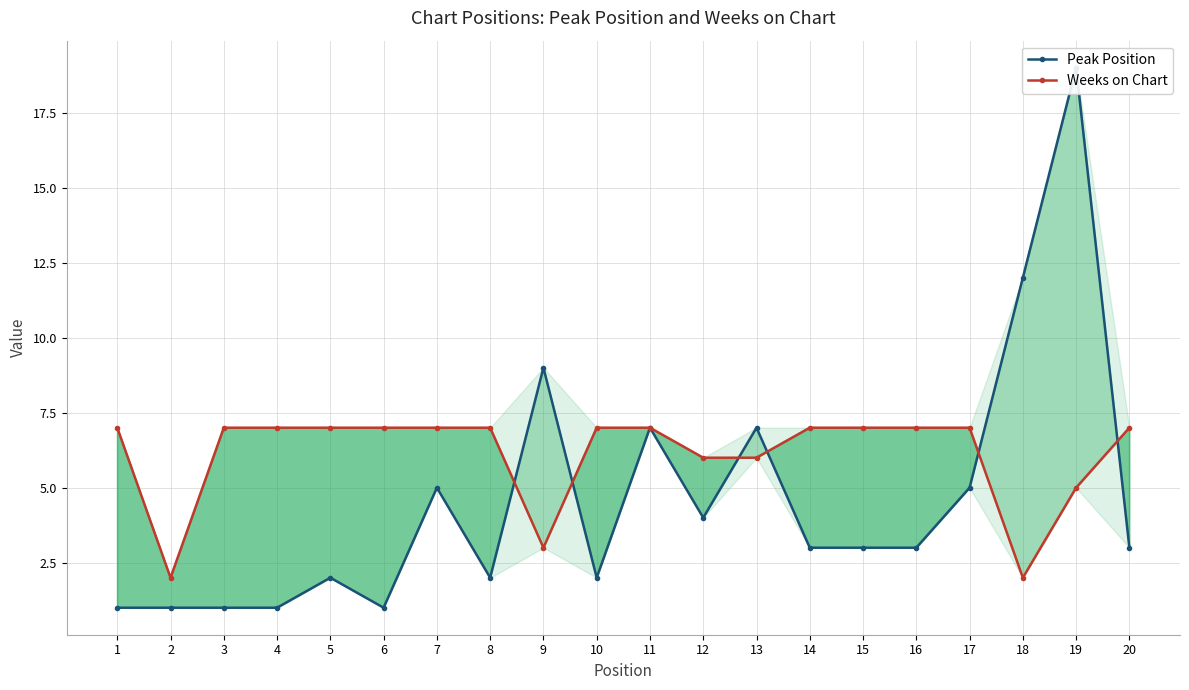

Does the chart display data point markers on the line(s)?

Yes